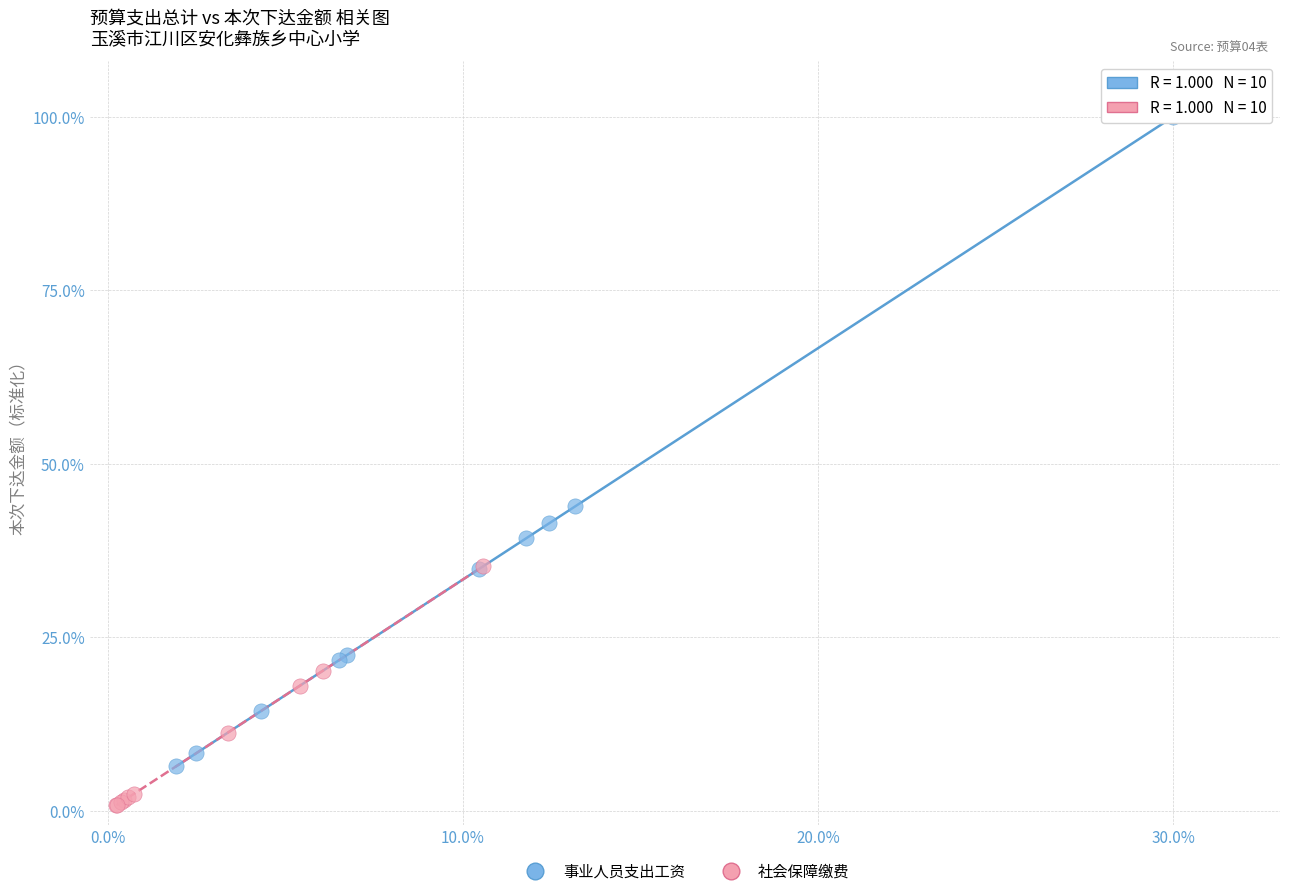

Which series reaches the maximum Y coordinate?

事业人员支出工资